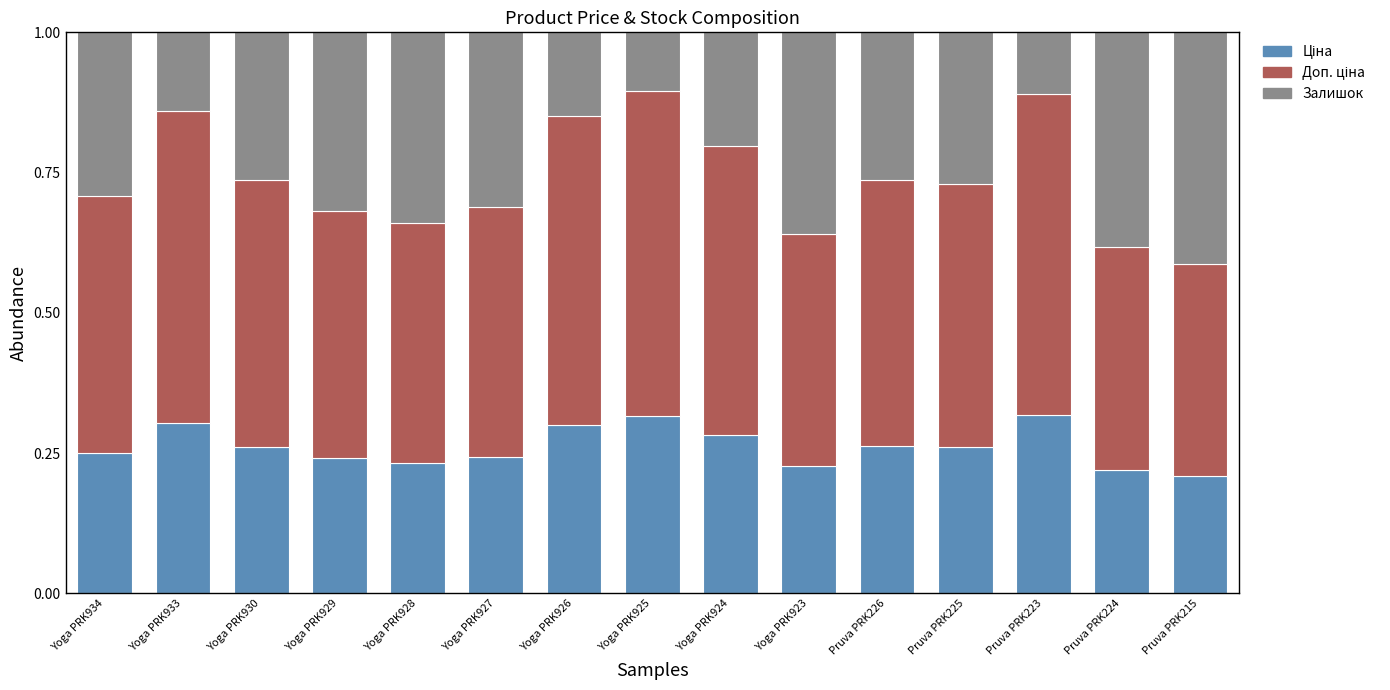

What is the total value across all series at Yoga PRK925?

1.0